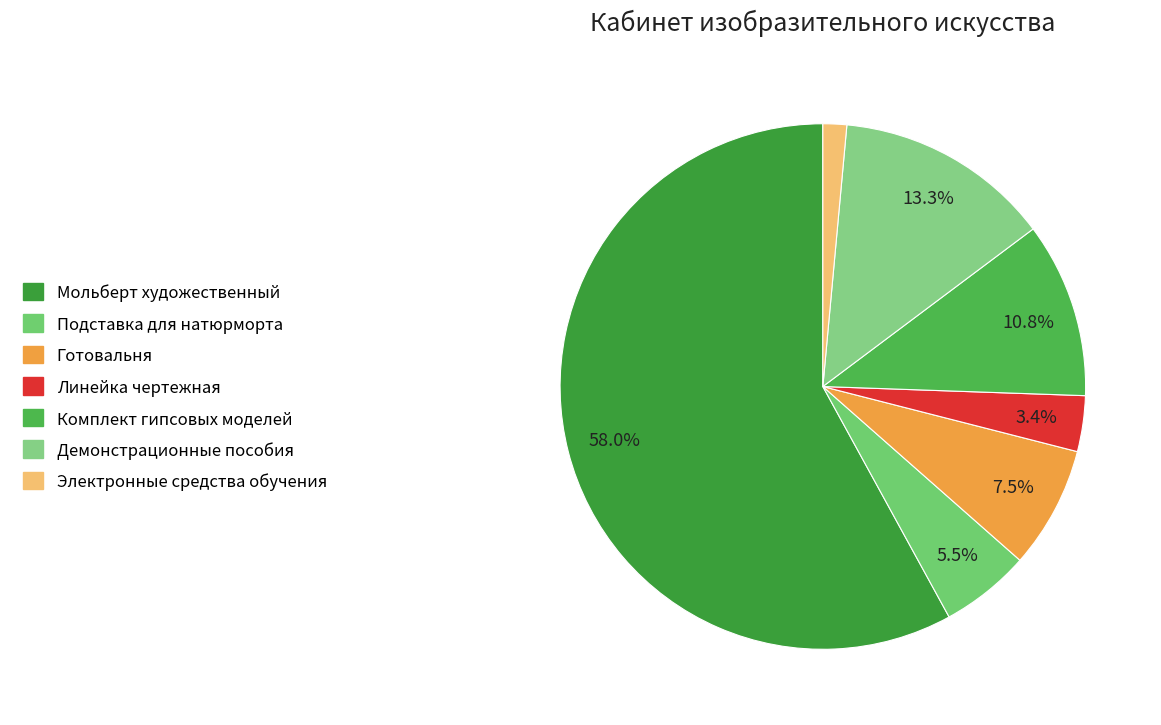

Does Линейка чертежная account for over 50% of the chart?

No